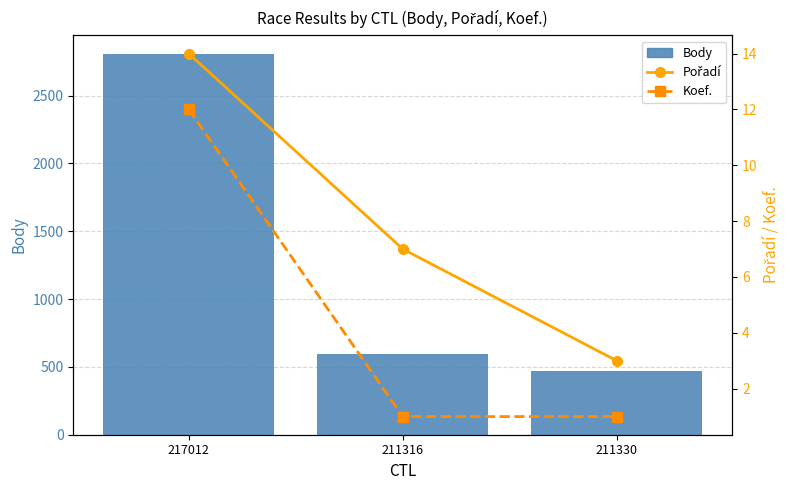

List the labels in order of Pořadí value, smallest first.

211330, 211316, 217012